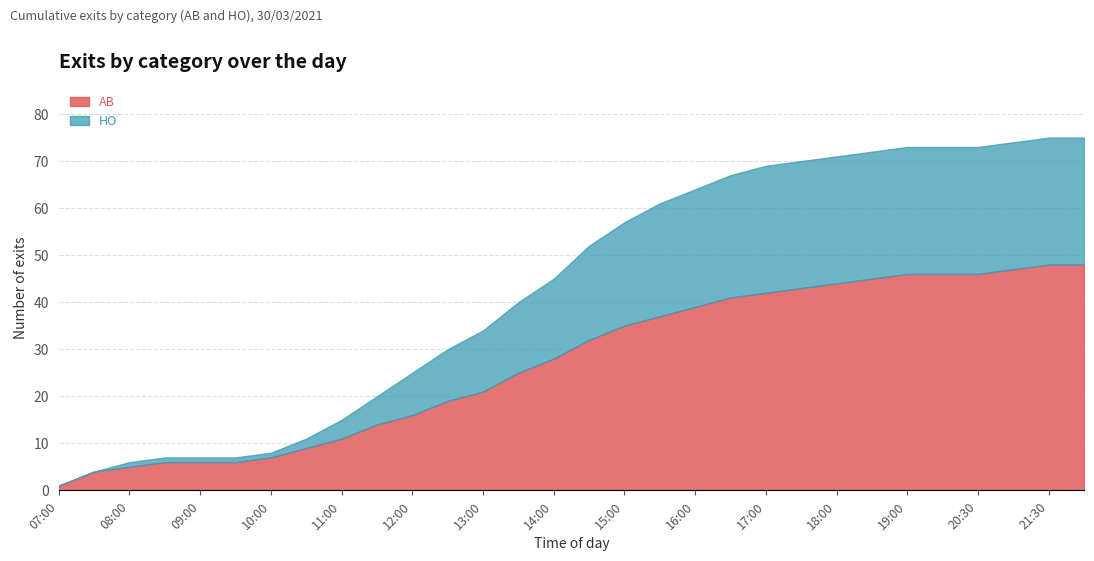

Is the value of AB at 10:30 greater than the value of HO at 10:30?

Yes